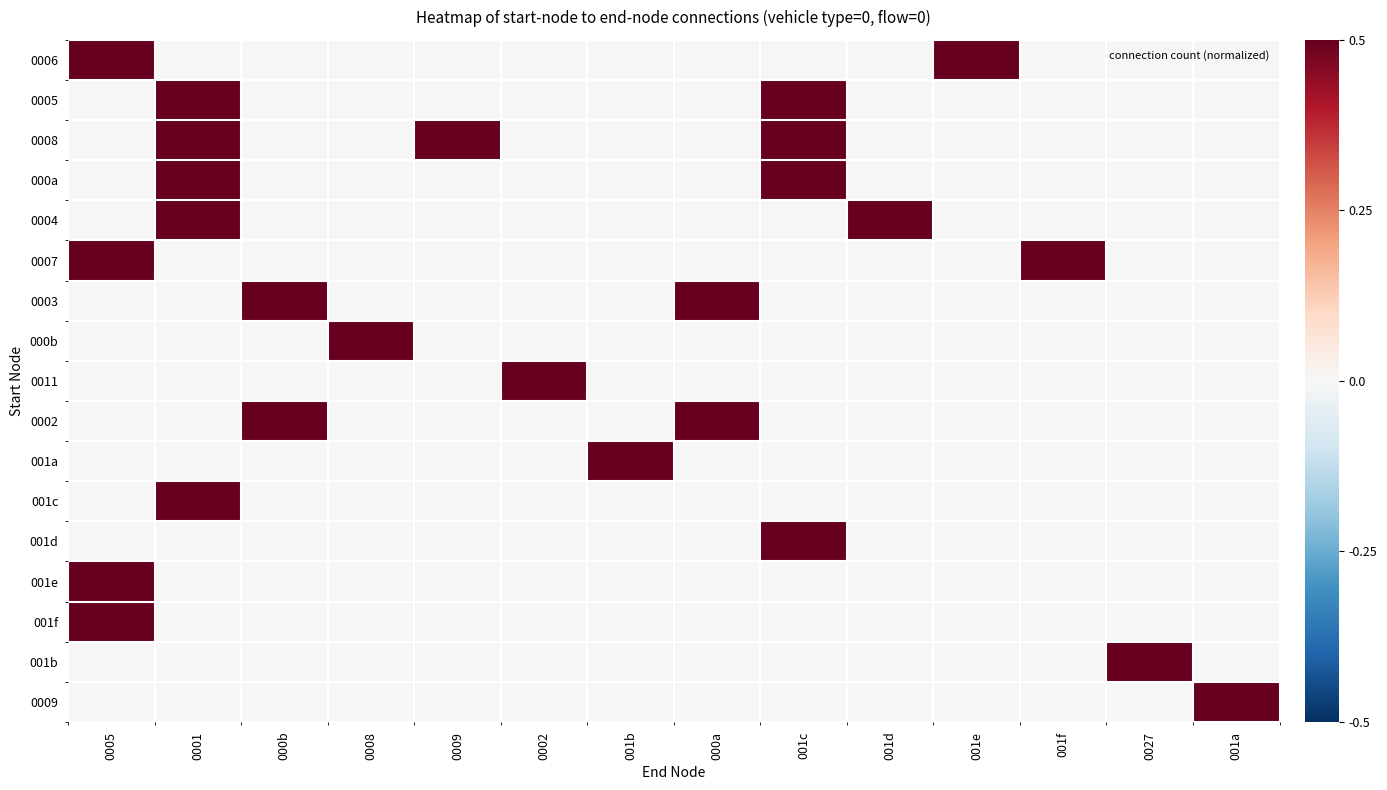

Rank the series by their maximum value, from highest to lowest.

0006, 0005, 0008, 000a, 0004, 0007, 0003, 000b, 0011, 0002, 001a, 001c, 001d, 001e, 001f, 001b, 0009